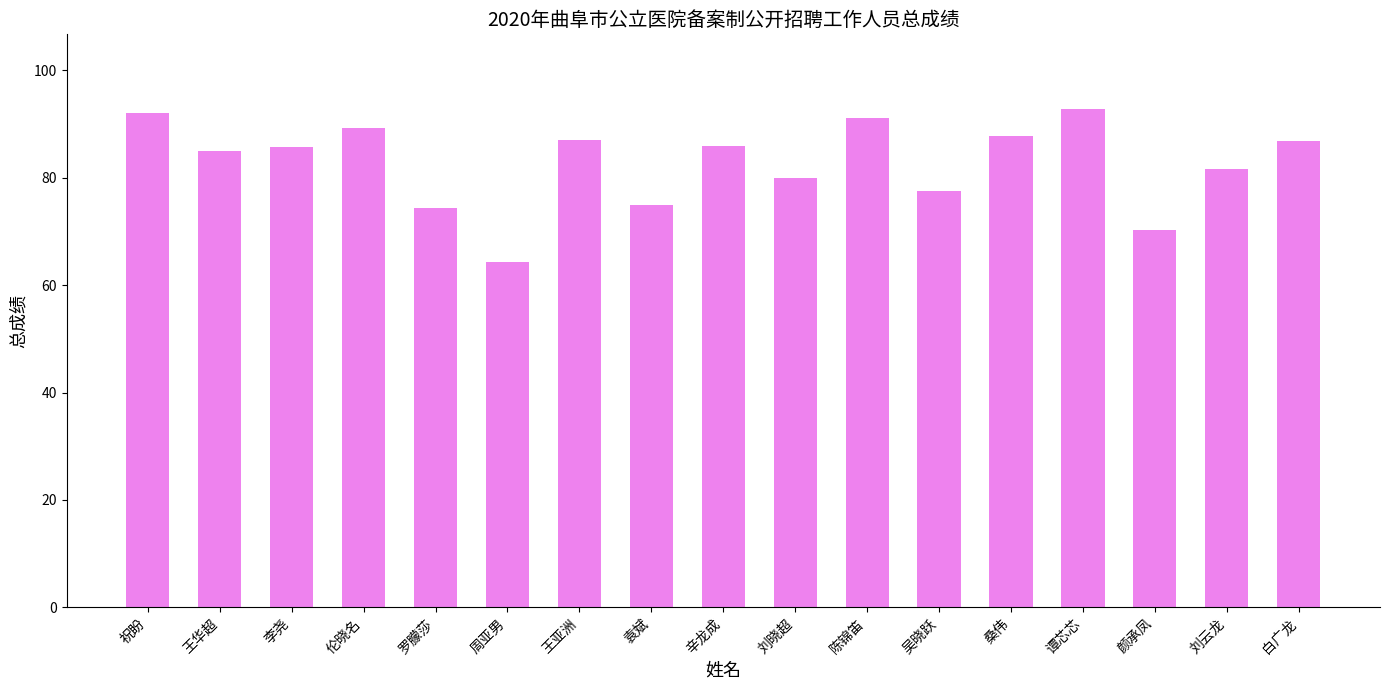

Which label corresponds to the smallest value in the chart?

周亚男